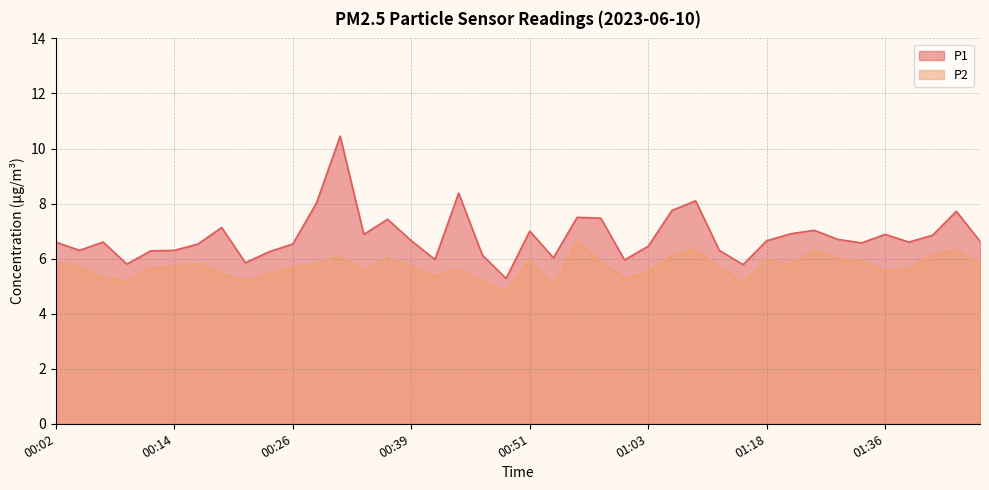

Which series has the widest spread of values?

P1